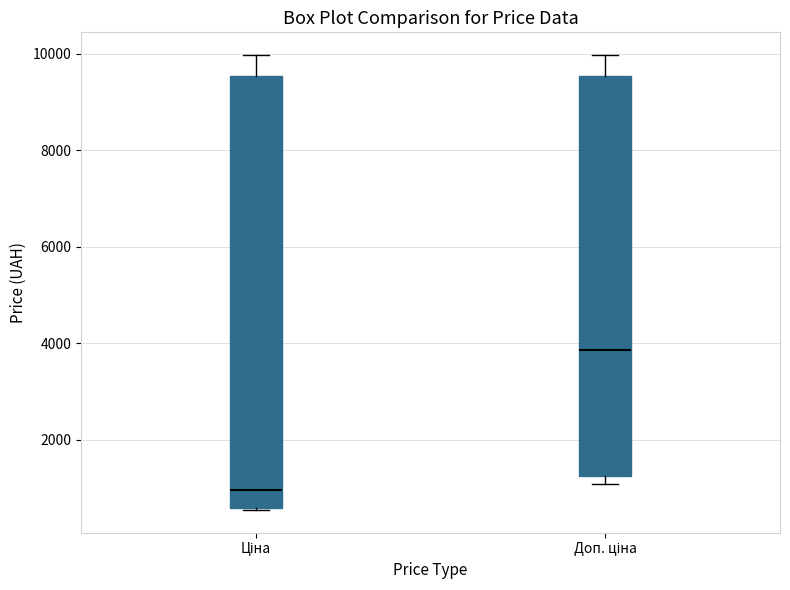

Reading left to right, read every box against the y-axis: the position of its median line, the range the box covers, and the ends of its whiskers. The values are not printed on the chart, so give them approximately, as read against the axis.

Ціна: median 1000, box 600 to 9600, whiskers 600 to 10000
Доп. ціна: median 3800, box 1200 to 9600, whiskers 1000 to 10000